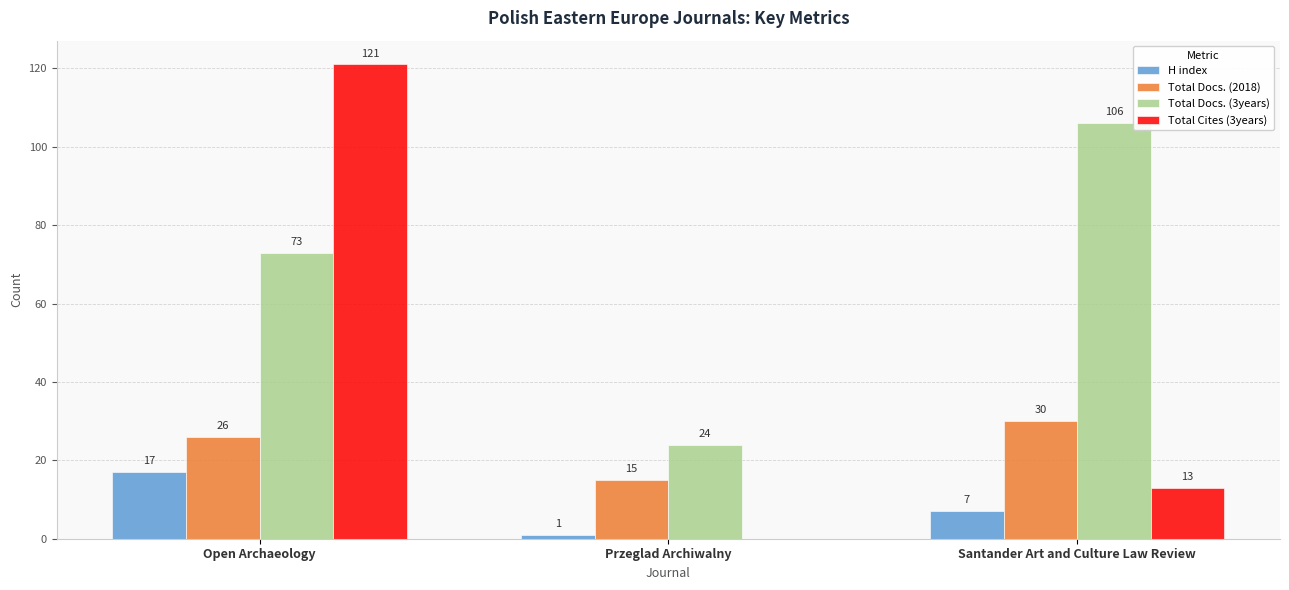

What is the sum of the H index values at Santander Art and Culture Law Review and Przeglad Archiwalny?

8